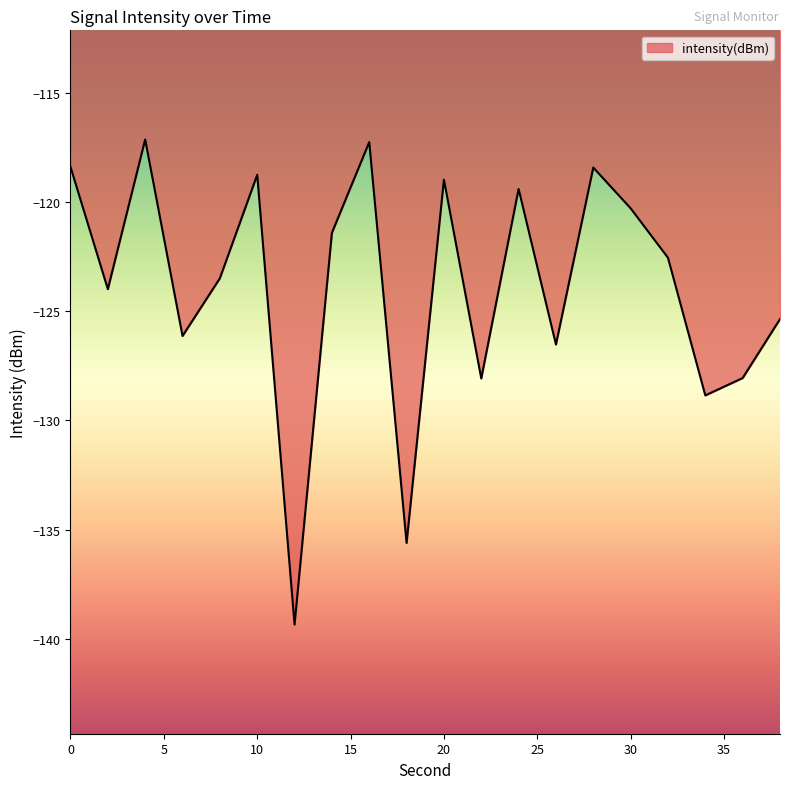

How many values are below -122?

11